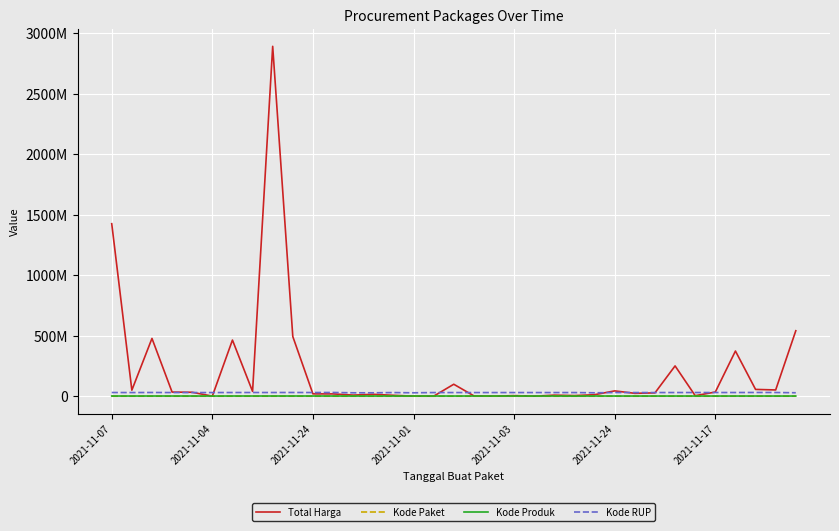

What is the value of the Total Harga point at the 9th from the left?

2892122000